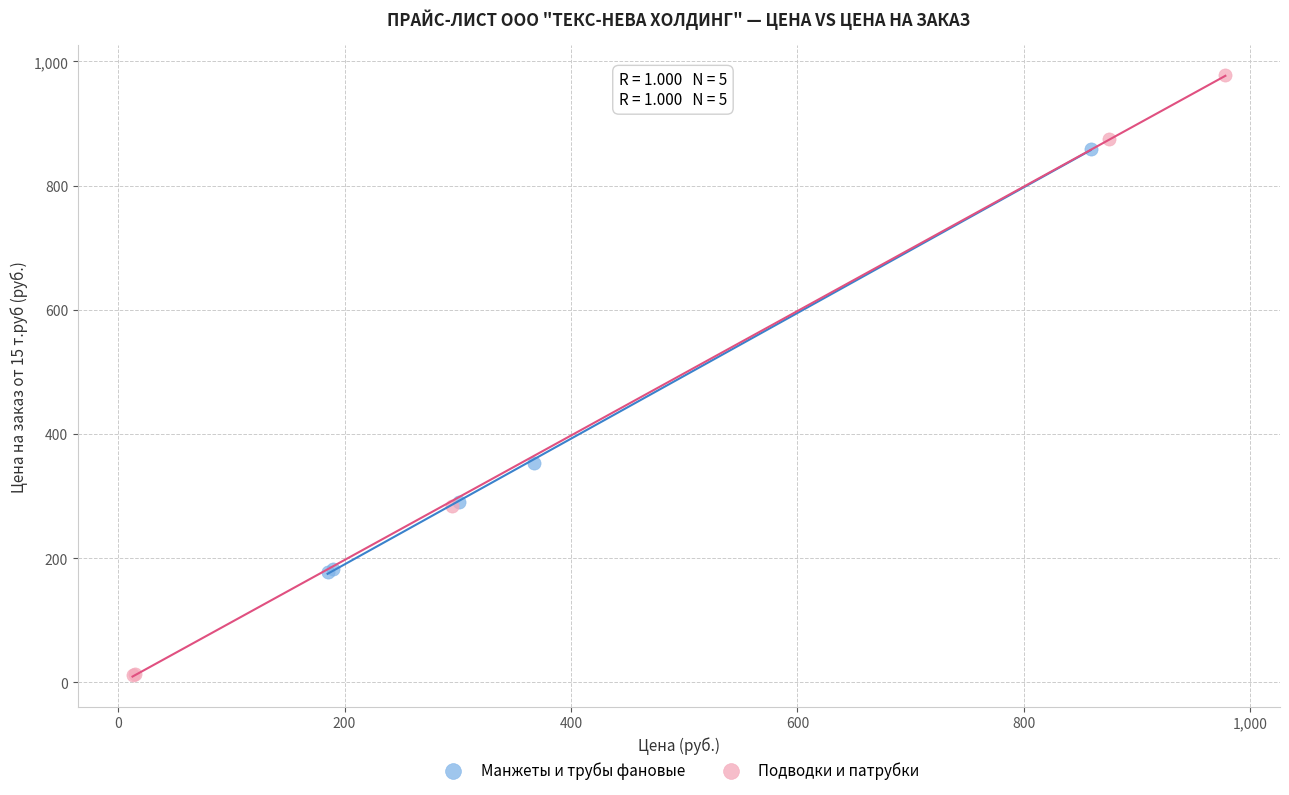

Which series reaches the minimum Y coordinate?

Подводки и патрубки